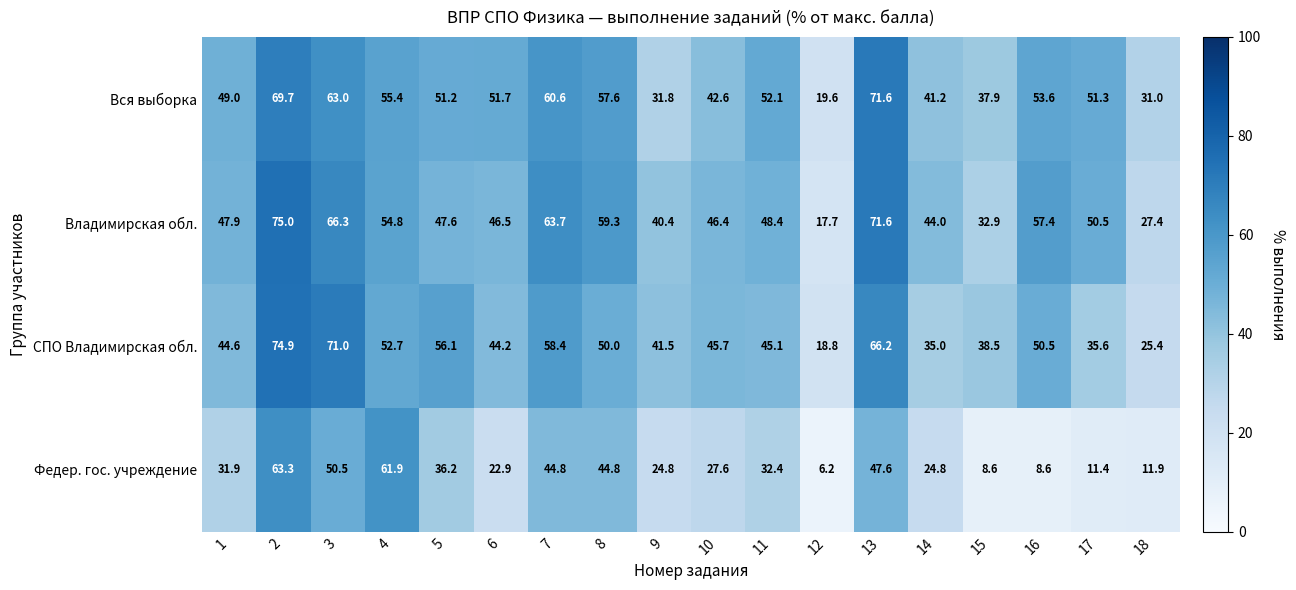

Which series has the largest total across all categories?

Владимирская обл.